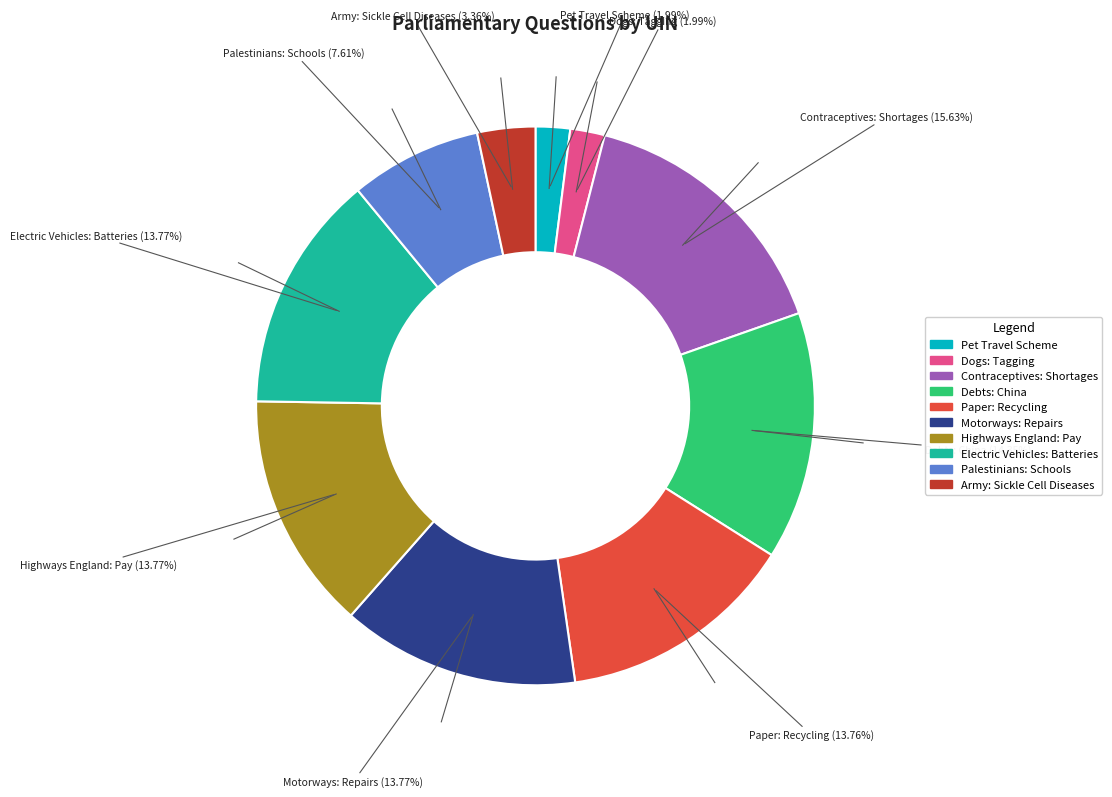

Count the number of slices in the pie.

10